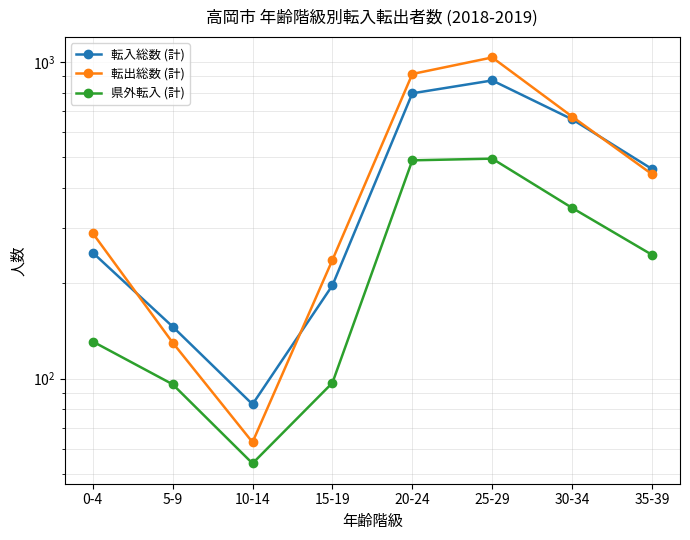

Reading right to left, transcribe all the data shown in this chart.

転入総数 (計): 35-39=459	30-34=659	25-29=874	20-24=796	15-19=197	10-14=83	5-9=146	0-4=250
転出総数 (計): 35-39=442	30-34=672	25-29=1033	20-24=916	15-19=237	10-14=63	5-9=130	0-4=288
県外転入 (計): 35-39=246	30-34=346	25-29=495	20-24=489	15-19=97	10-14=54	5-9=96	0-4=131